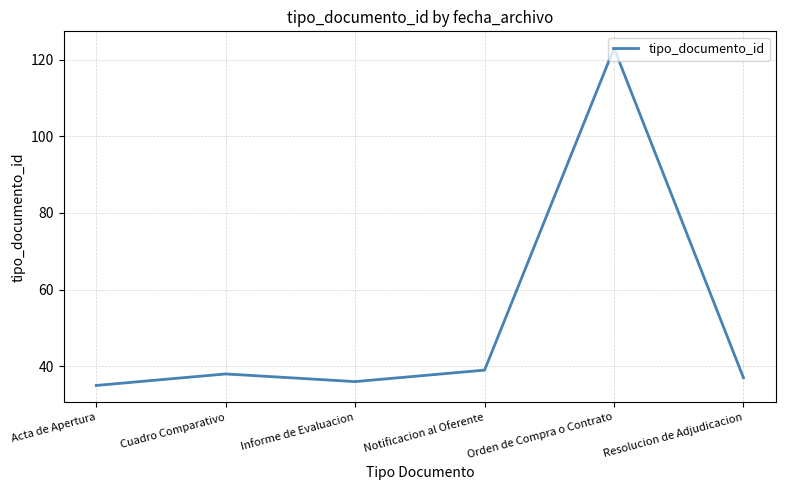

True or false: the data shows 36 at Informe de Evaluacion.

True